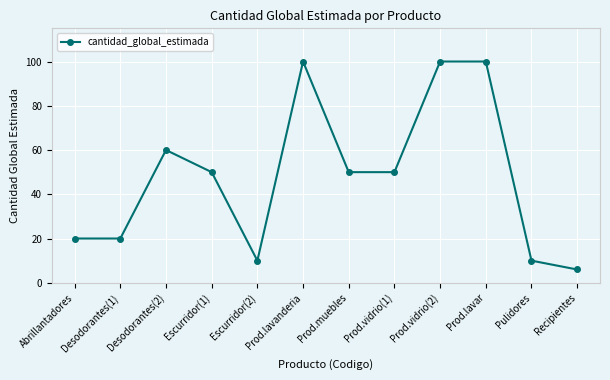

Count the number of data series in this chart.

1